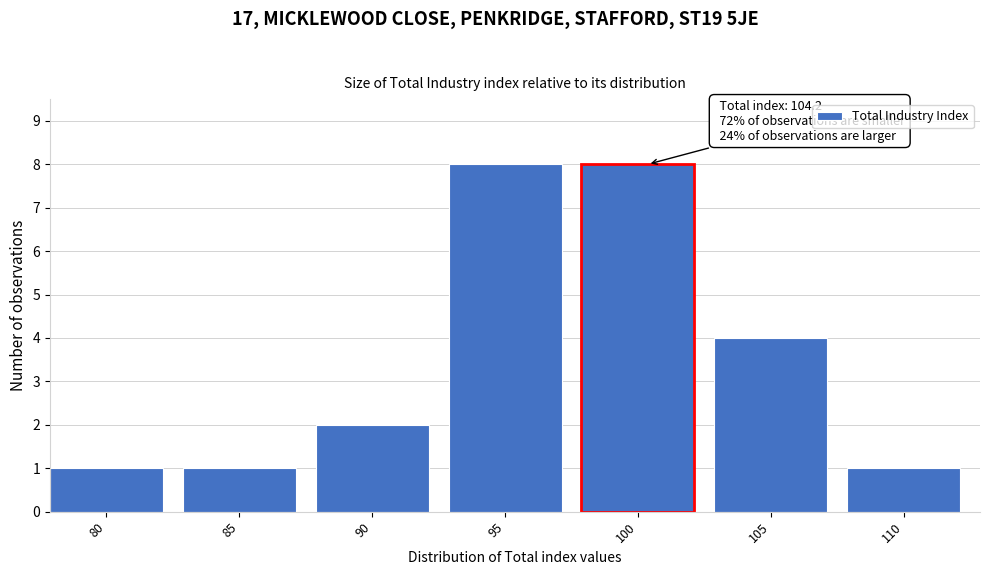

Reading left to right, transcribe all the data shown in this chart.

80=1	85=1	90=2	95=8	100=8	105=4	110=1